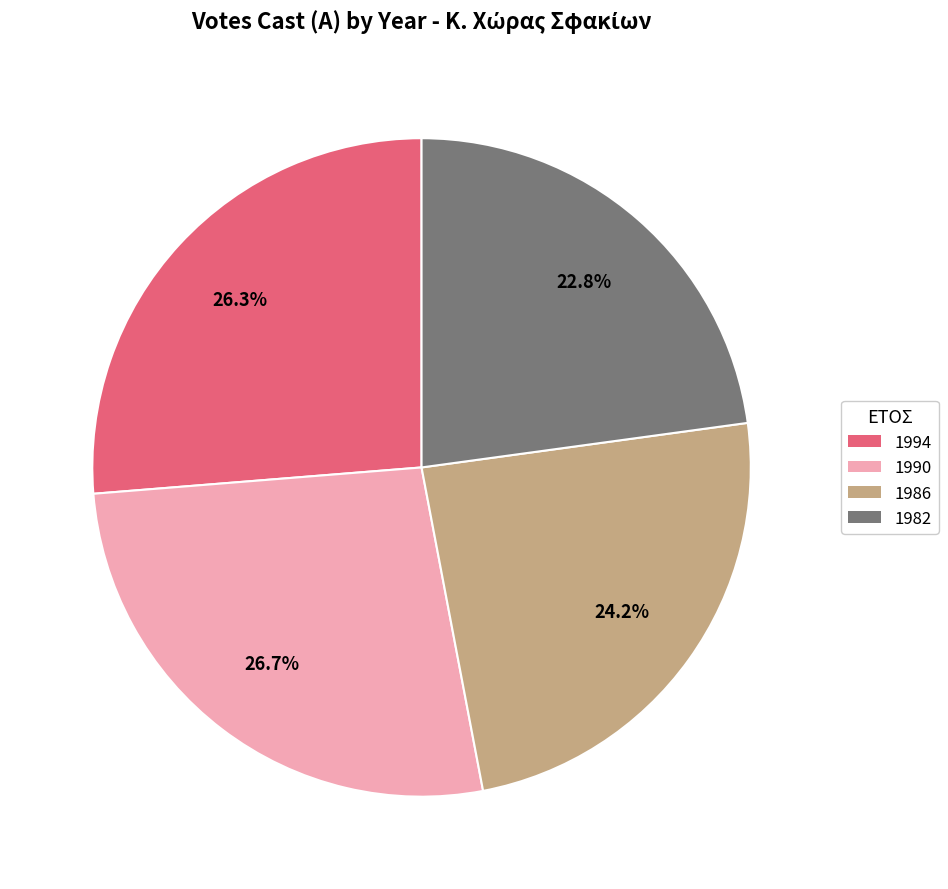

What is the ratio of the value at 1986 to the value at 1990?

0.9